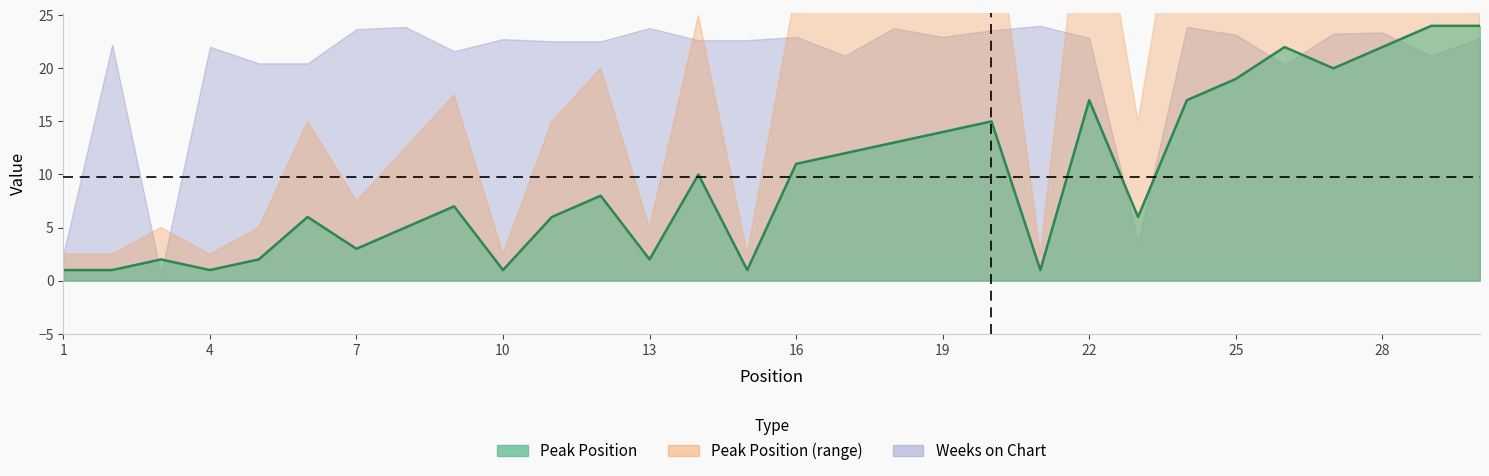

The value at 23 is 11. True or false?

False